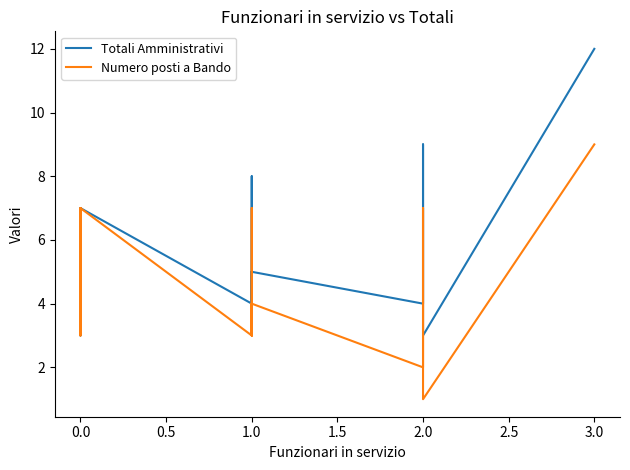

Which series has the largest total across all categories?

Totali Amministrativi